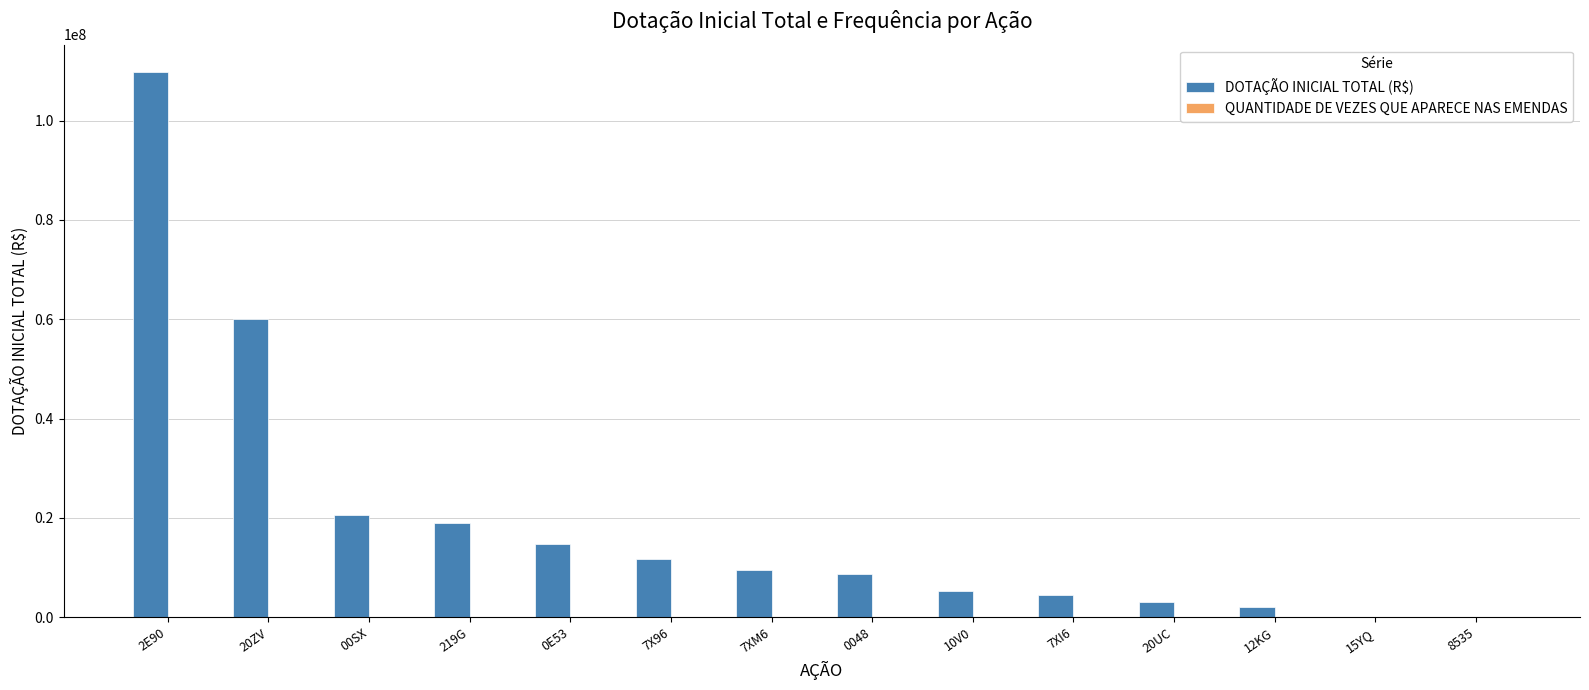

The value of DOTAÇÃO INICIAL TOTAL (R$) at 7XM6 is 9485492. True or false?

True